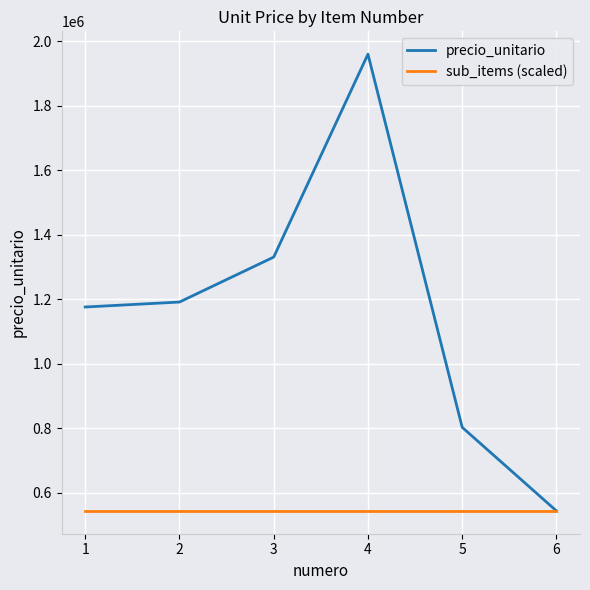

List the series in order of their overall mean, highest first.

precio_unitario, sub_items (scaled)